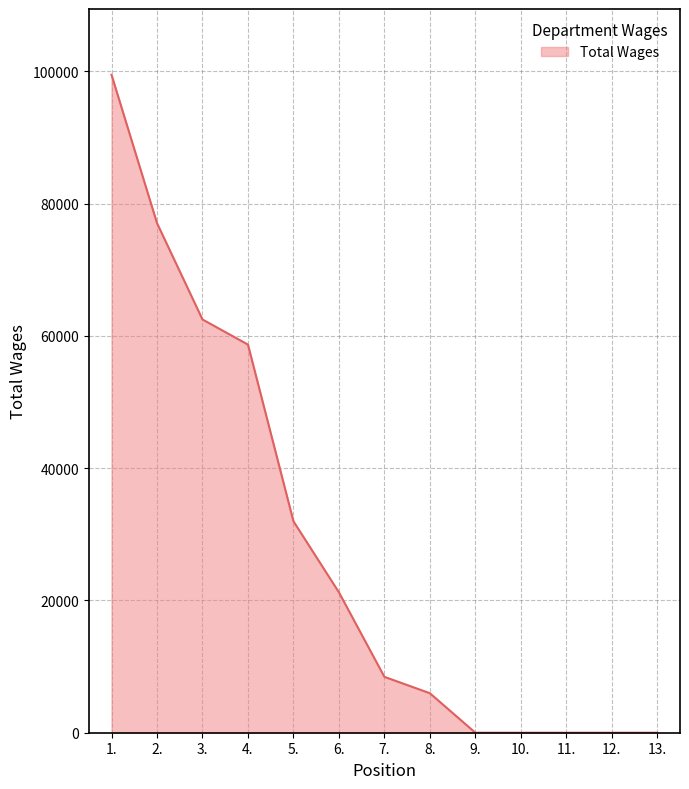

At which category does the chart reach its peak across all series?

1.